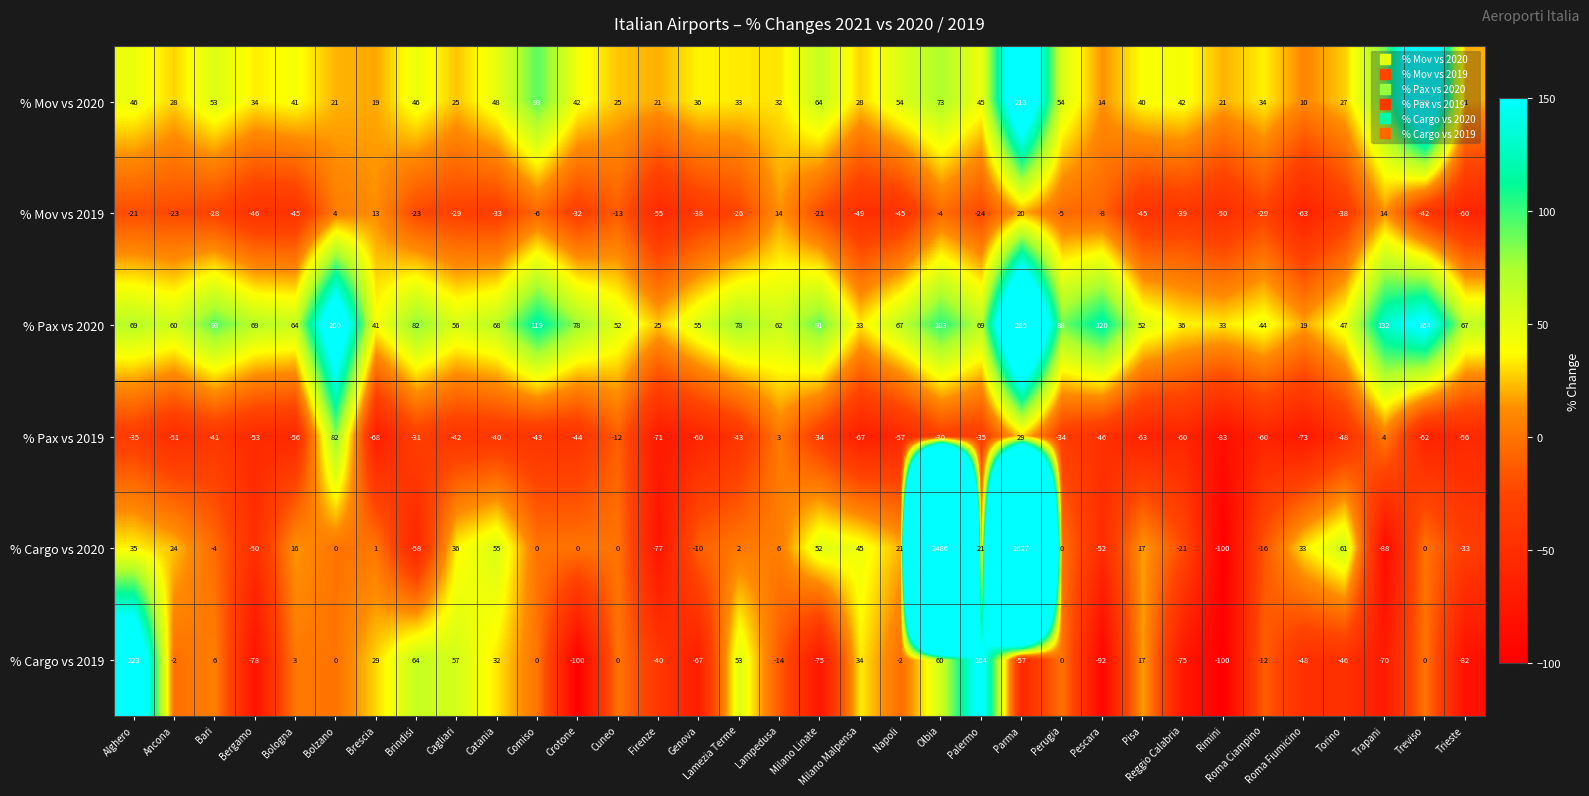

What is the maximum value for % Mov vs 2019?

20